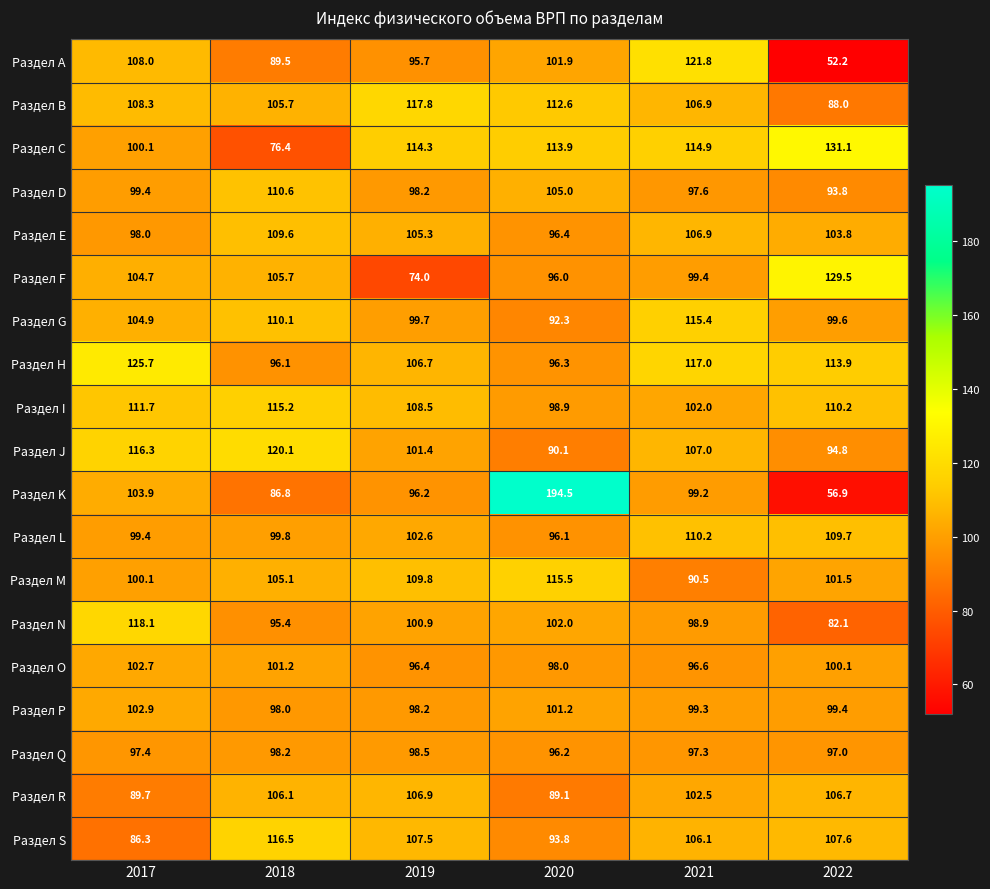

Rank the series by their maximum value, from lowest to highest.

Раздел Q, Раздел O, Раздел P, Раздел R, Раздел E, Раздел L, Раздел D, Раздел I, Раздел G, Раздел M, Раздел S, Раздел B, Раздел N, Раздел J, Раздел A, Раздел H, Раздел F, Раздел C, Раздел K